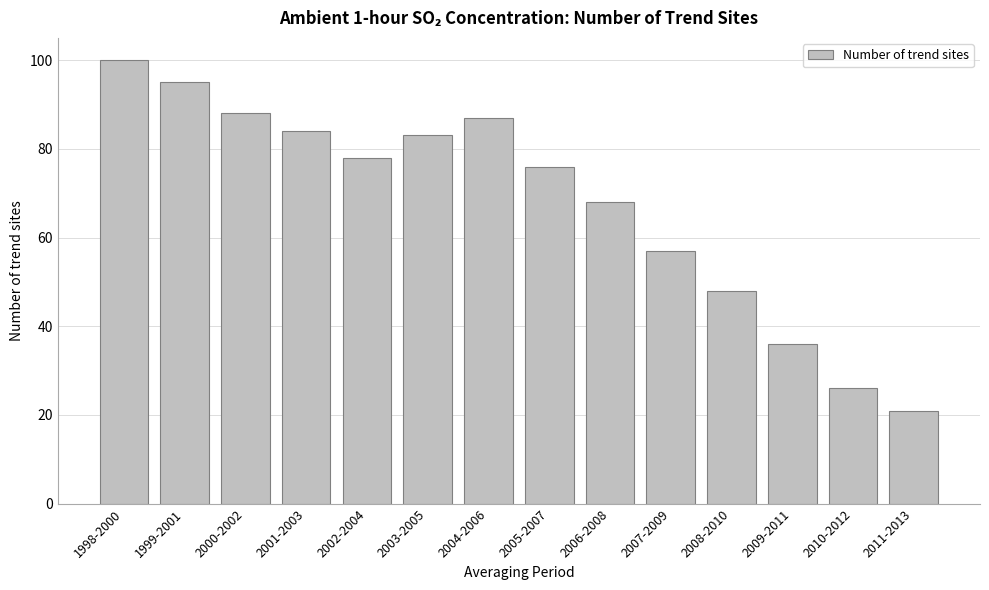

Reading left to right, transcribe all the data shown in this chart.

1998-2000=100	1999-2001=95	2000-2002=88	2001-2003=84	2002-2004=78	2003-2005=83	2004-2006=87	2005-2007=76	2006-2008=68	2007-2009=57	2008-2010=48	2009-2011=36	2010-2012=26	2011-2013=21